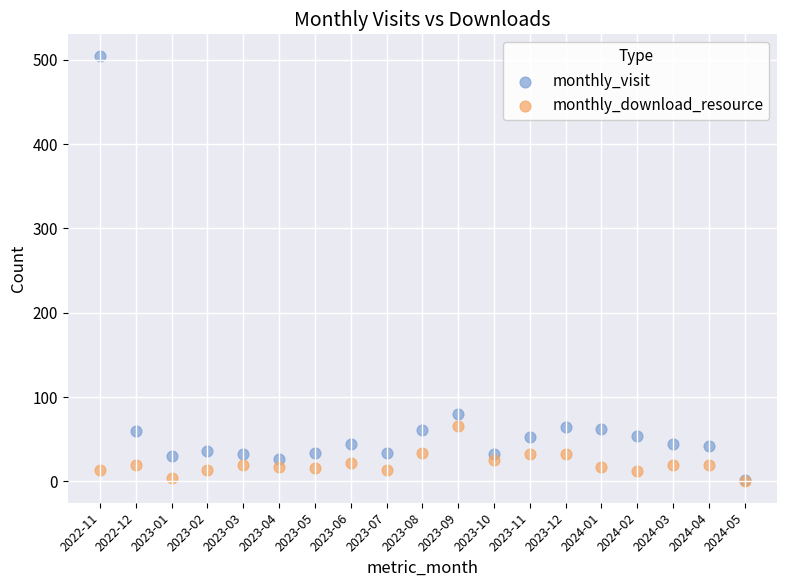

In the monthly_visit series, what Y value is closest to 253?

80